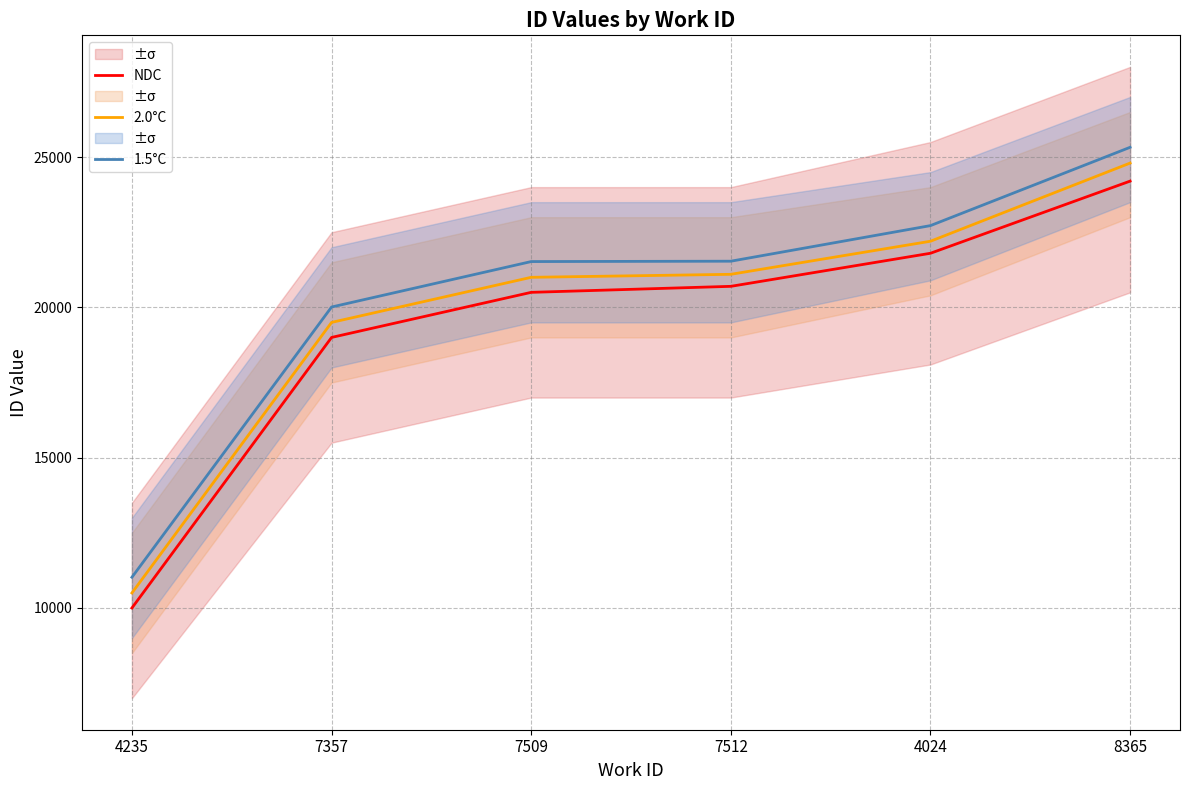

What position from the left is 7357?

2